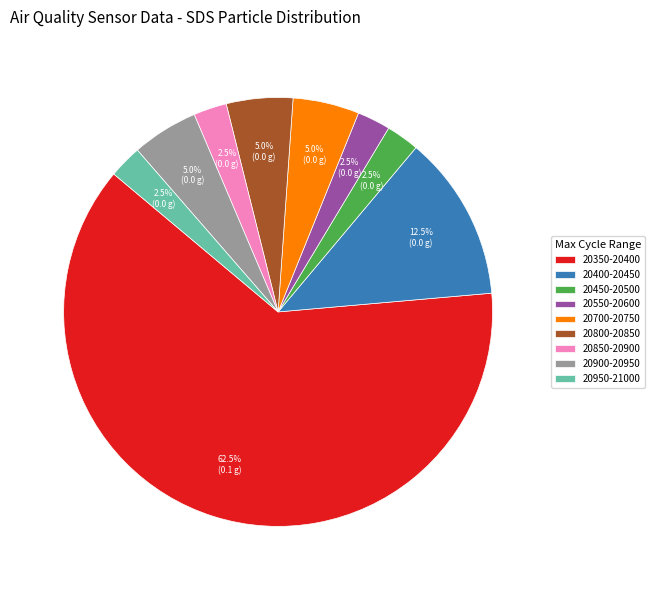

Does any single category account for the majority?

Yes